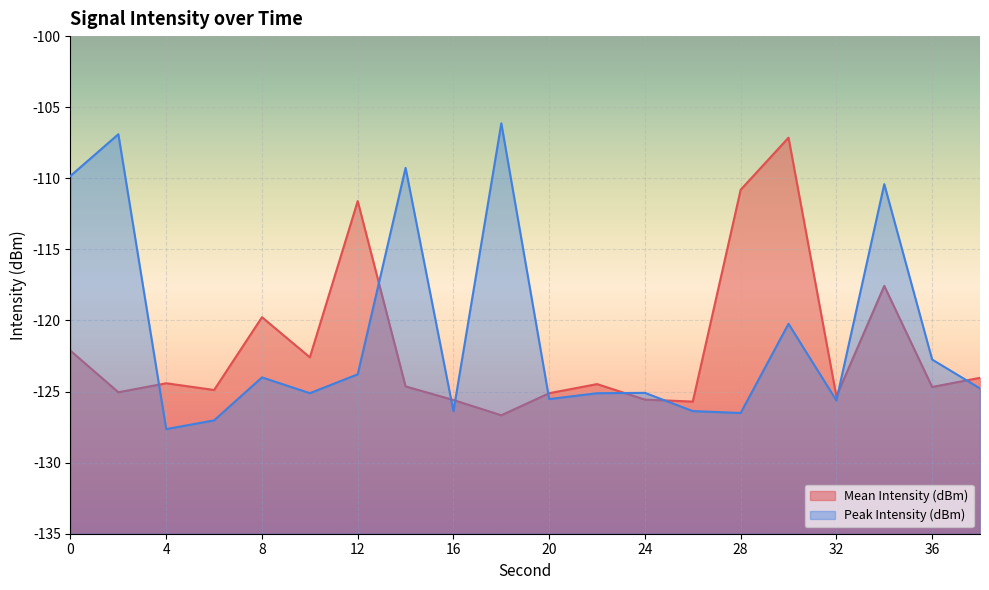

The value of Mean Intensity (dBm) at 12 is -44.8. True or false?

False